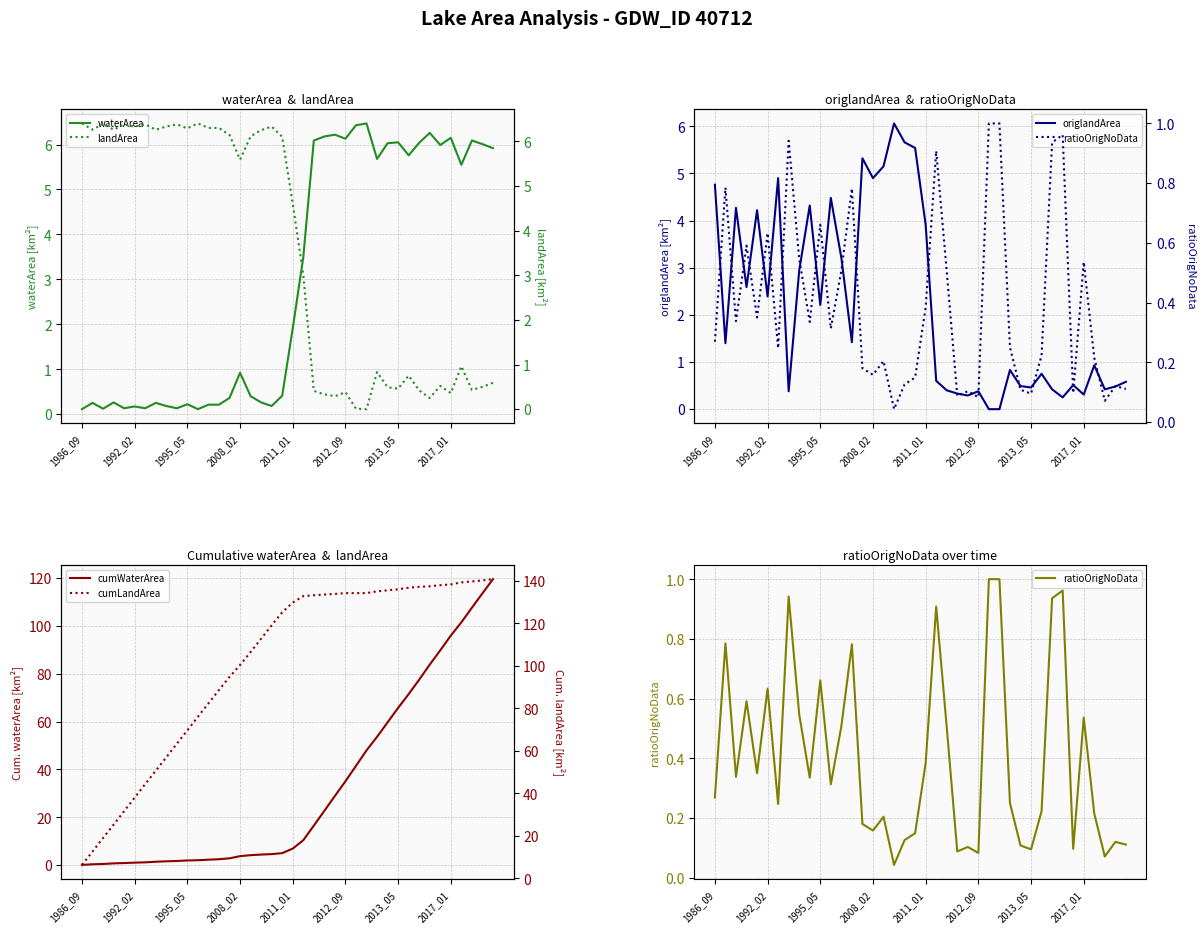

At which label is ratioOrigNoData closest to 0?

17